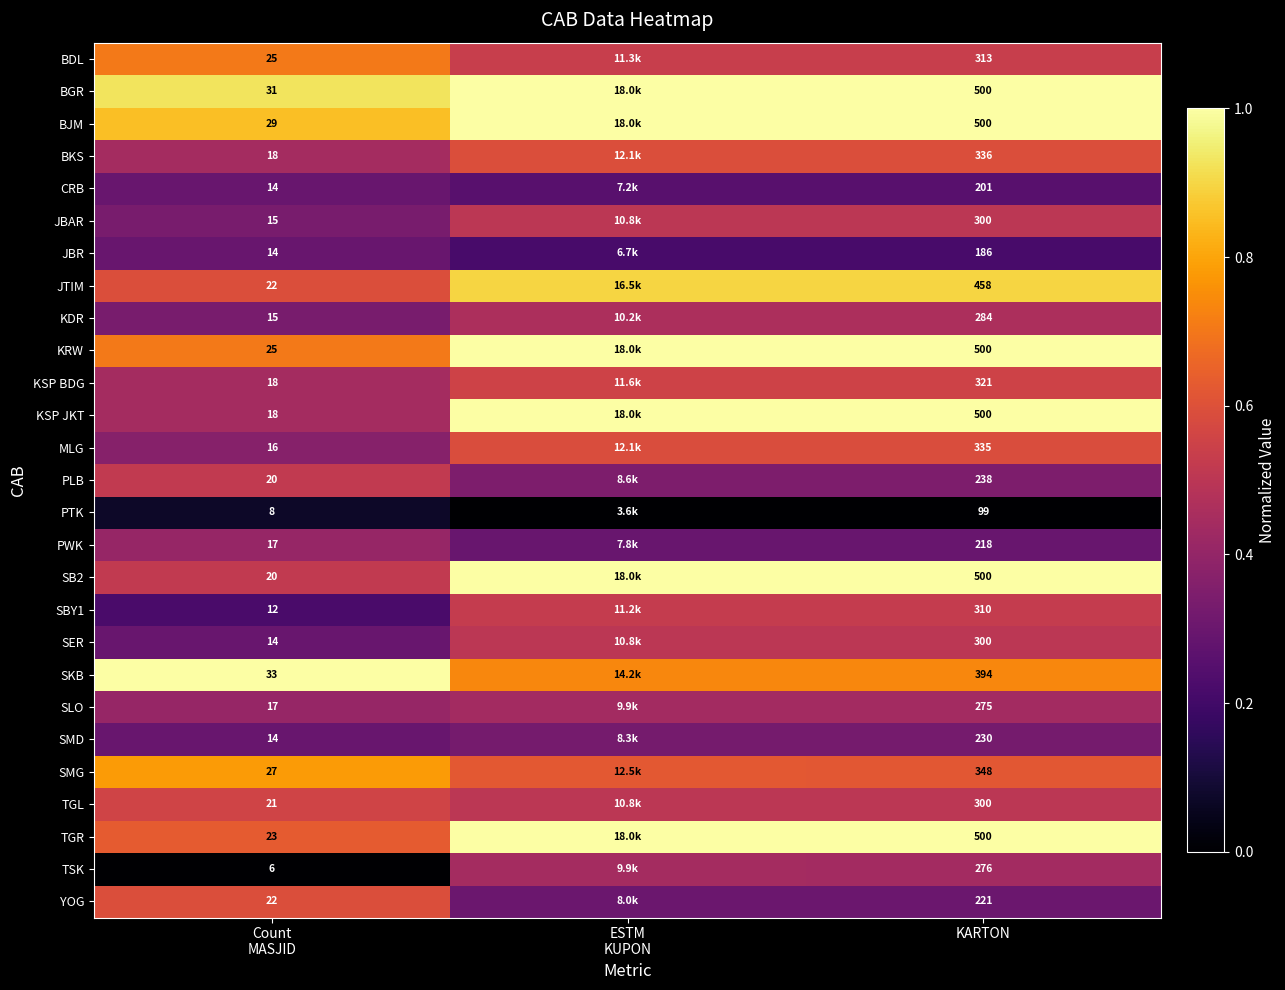

Which series changed the most between Count MASJID and ESTM KUPON?

KSP JKT